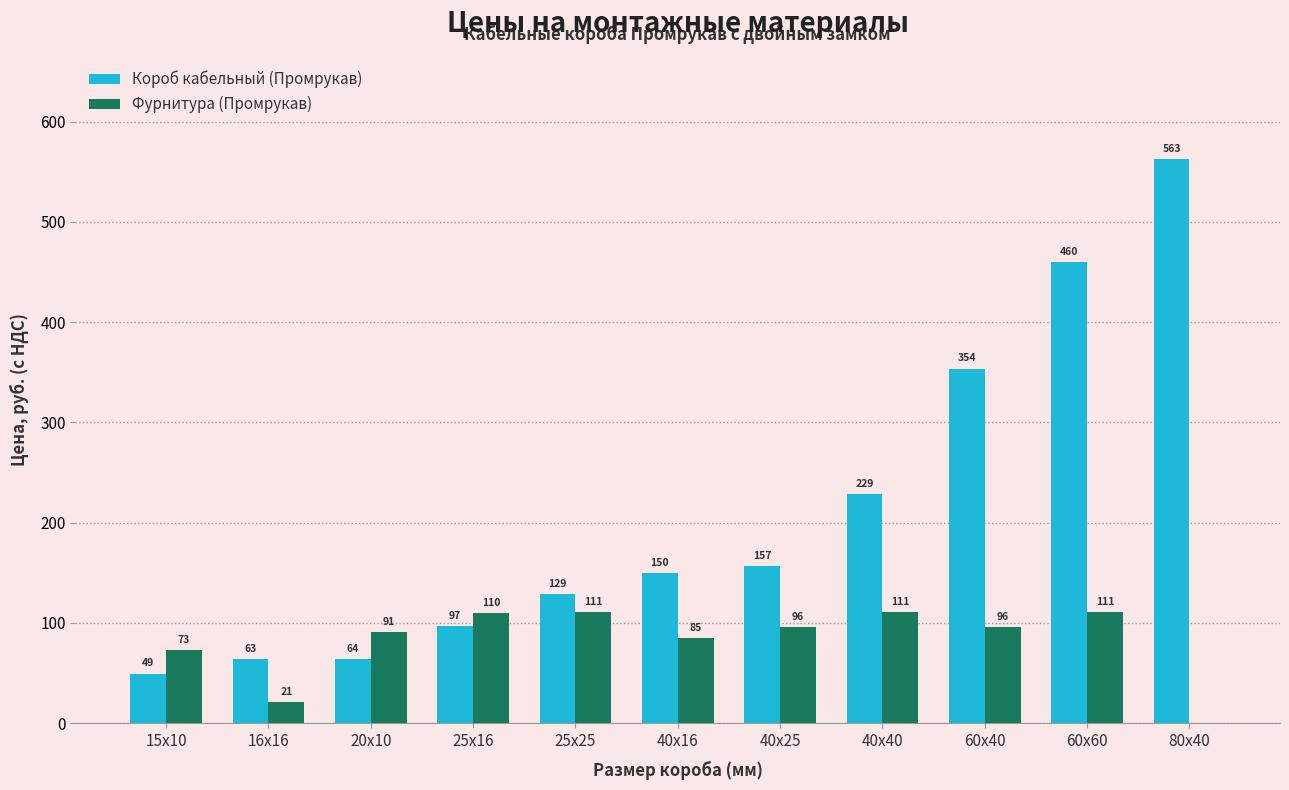

At which label is Короб кабельный (Промрукав) closest to 306?

60х40